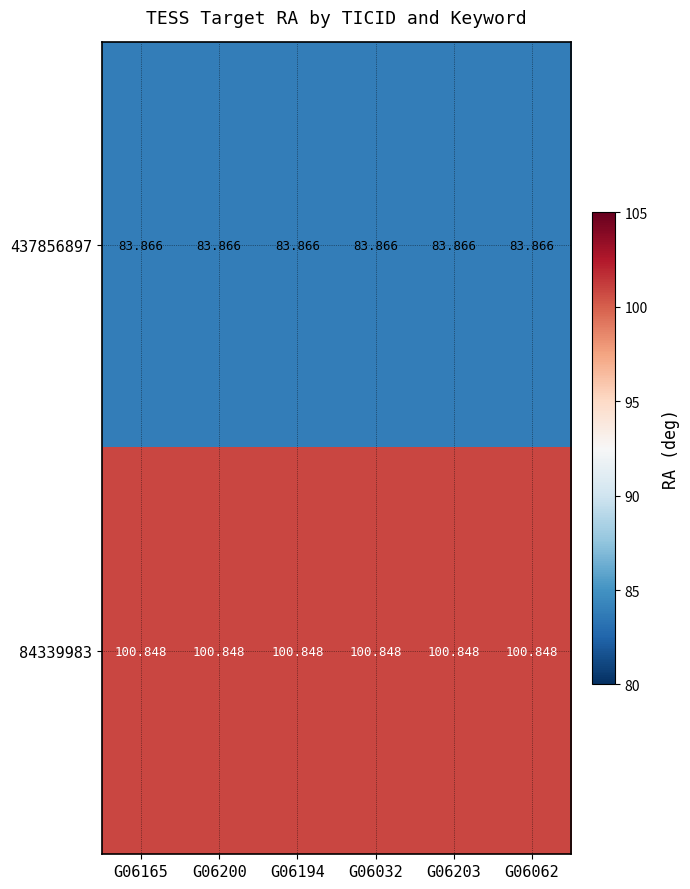

What is the greatest value displayed?

100.8